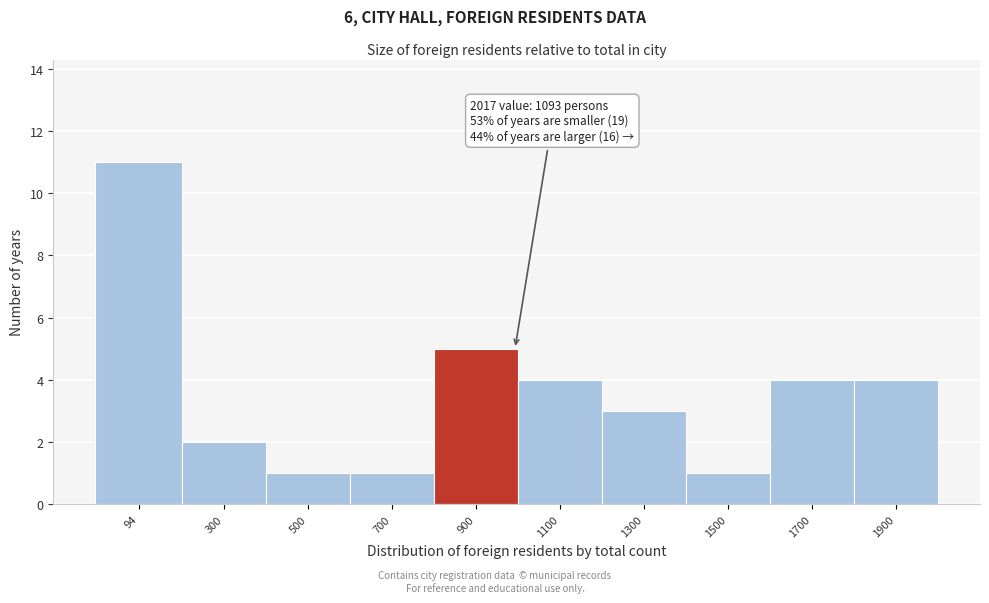

Reading left to right, transcribe all the data shown in this chart.

94=11	300=2	500=1	700=1	900=5	1100=4	1300=3	1500=1	1700=4	1900=4